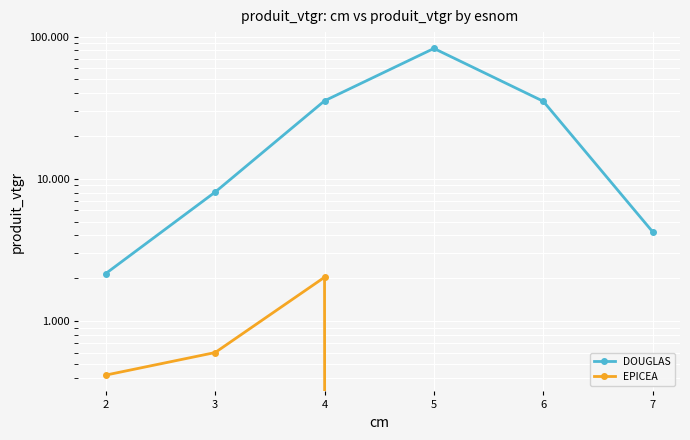

At which category is the sum across all series the highest?

5